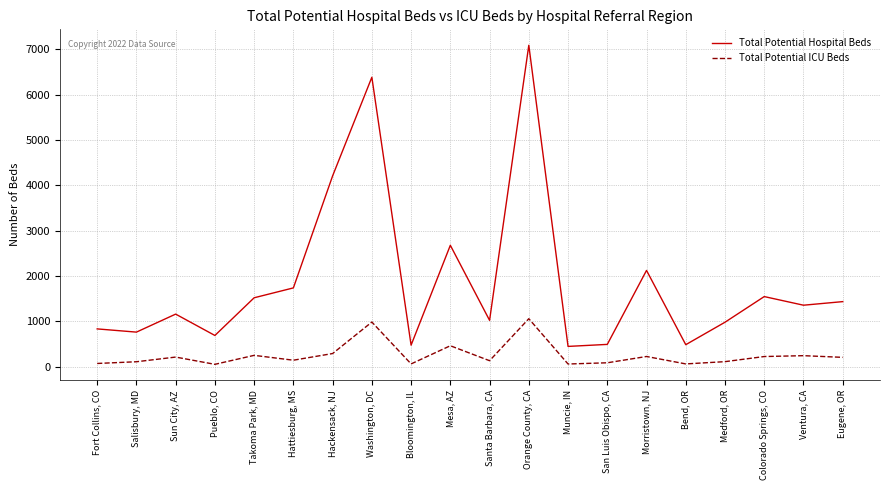

Where is Total Potential Hospital Beds nearest to the value 3767?

Hackensack, NJ